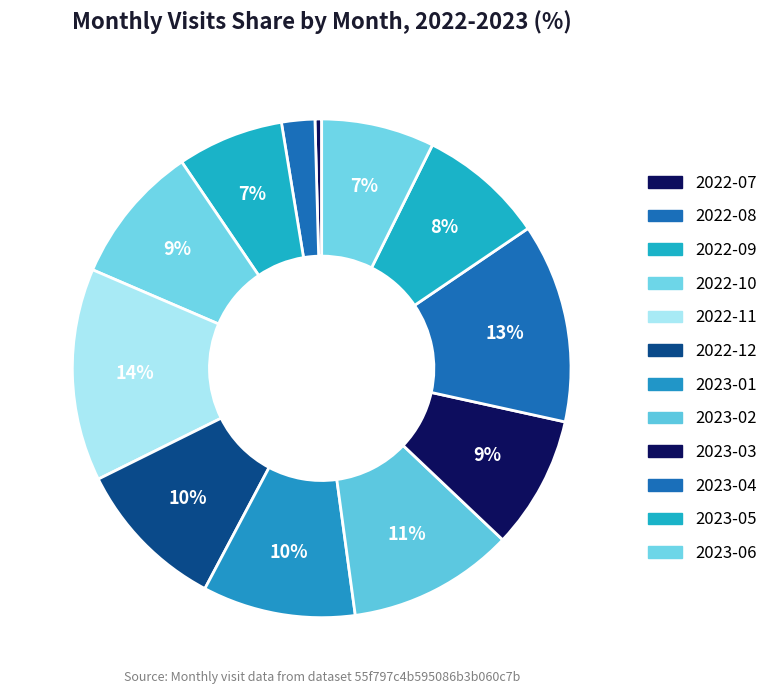

Is 2023-06 the majority of the pie?

No